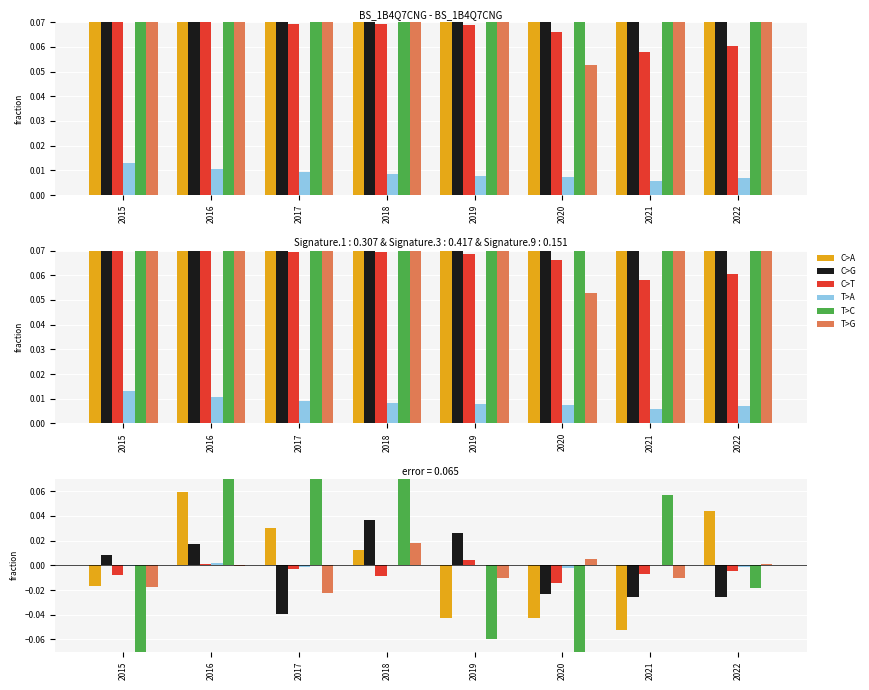

What is the difference between the highest and lowest values at 2021?

0.1